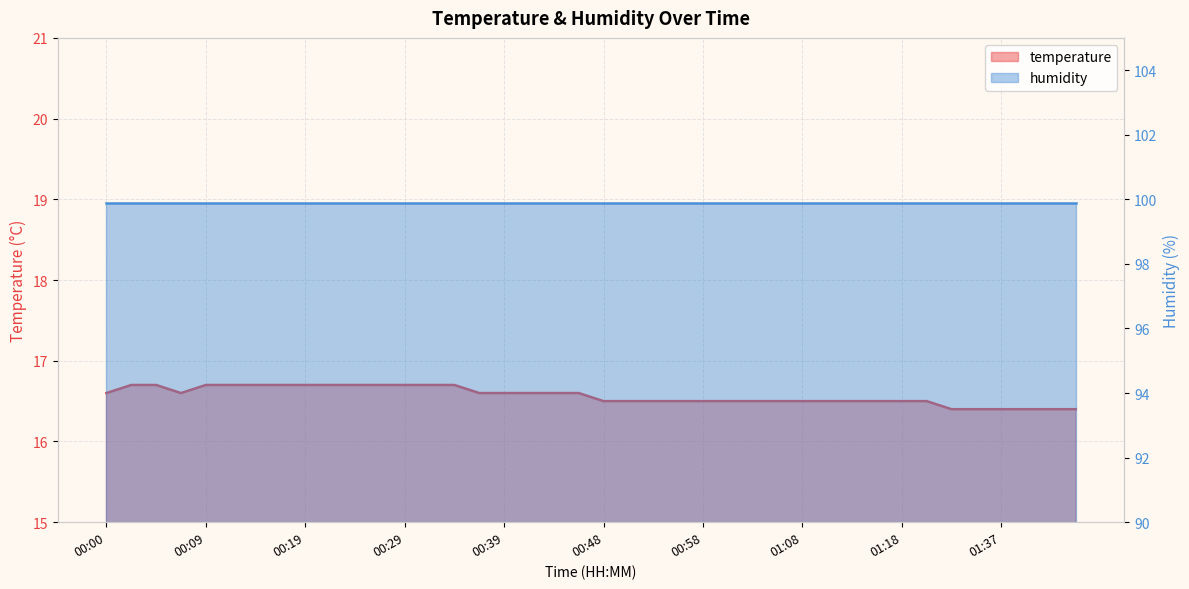

The chart shows a value of 16.6 at 00:39. True or false?

True